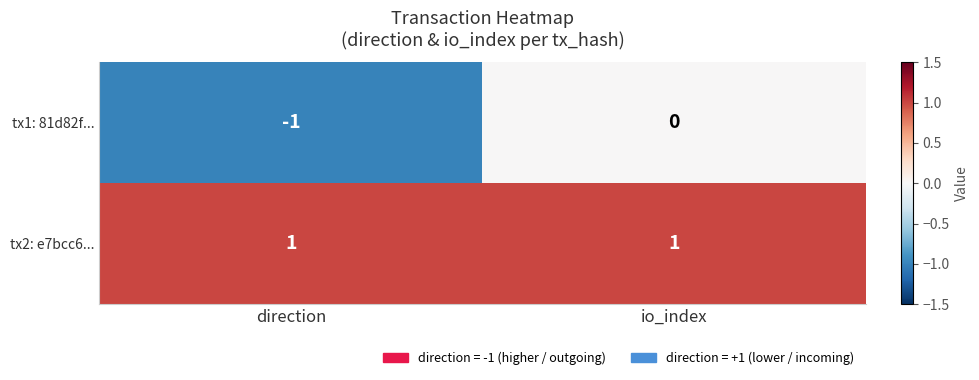

Reading left to right, transcribe all the data shown in this chart.

tx1: 81d82f...: direction=-1	io_index=0
tx2: e7bcc6...: direction=1	io_index=1